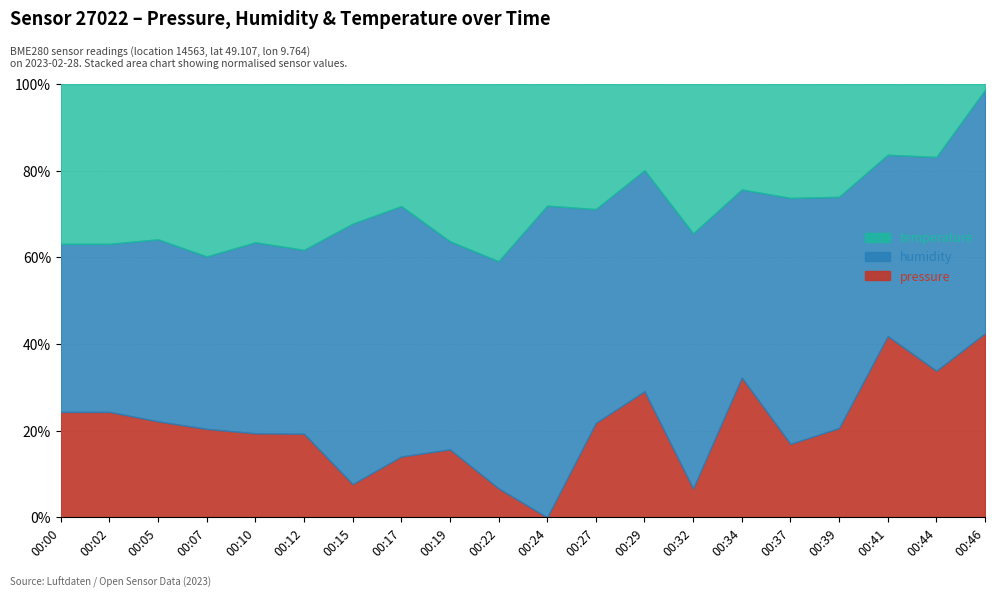

Is it true that pressure equals 14.0 at 00:17?

True